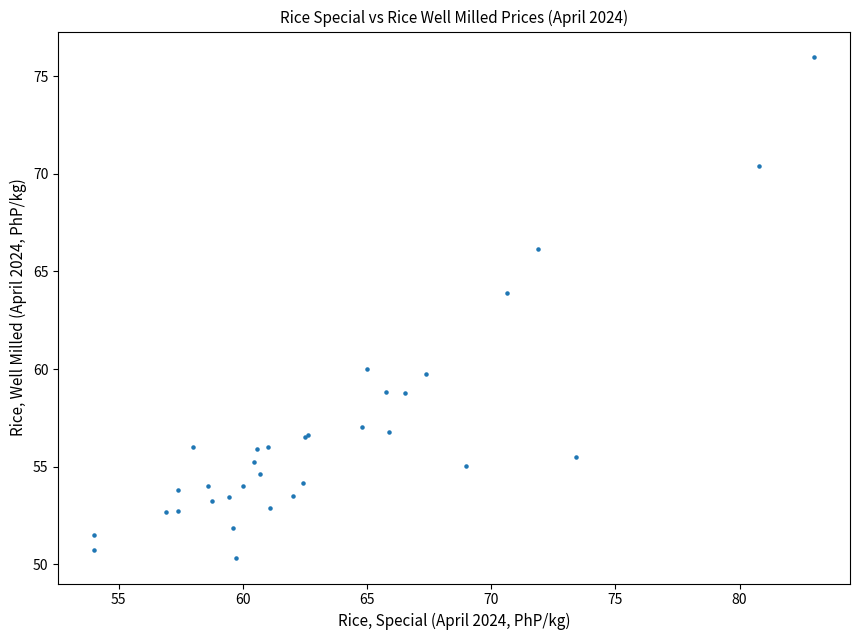

What Y value in the scatter plot is closest to 63?

63.9